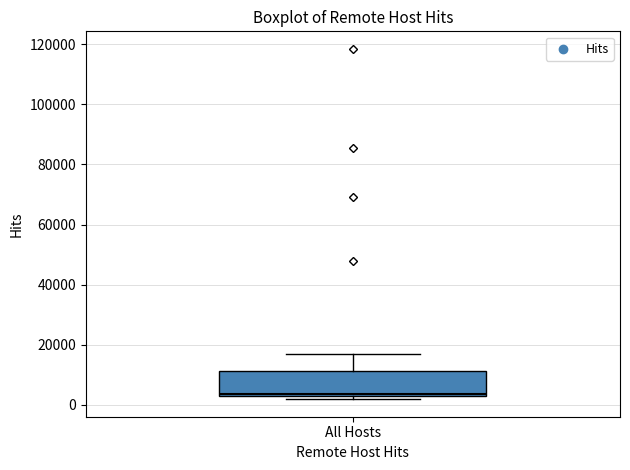

Transcribe this box plot: give where the median line is, the range the box spans, and where the two whiskers end, as read against the y-axis. The values are not printed on the chart, so give them approximately, as read against the axis.

median 4000, box 2000 to 12000, whiskers 2000 (just below the box's lower edge) to 16000